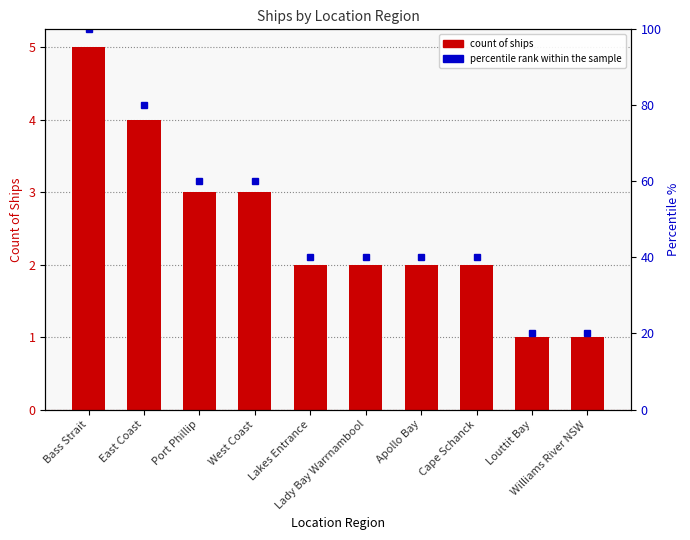

What is the difference between the second highest and second lowest values in the percentile rank within the sample series?

60